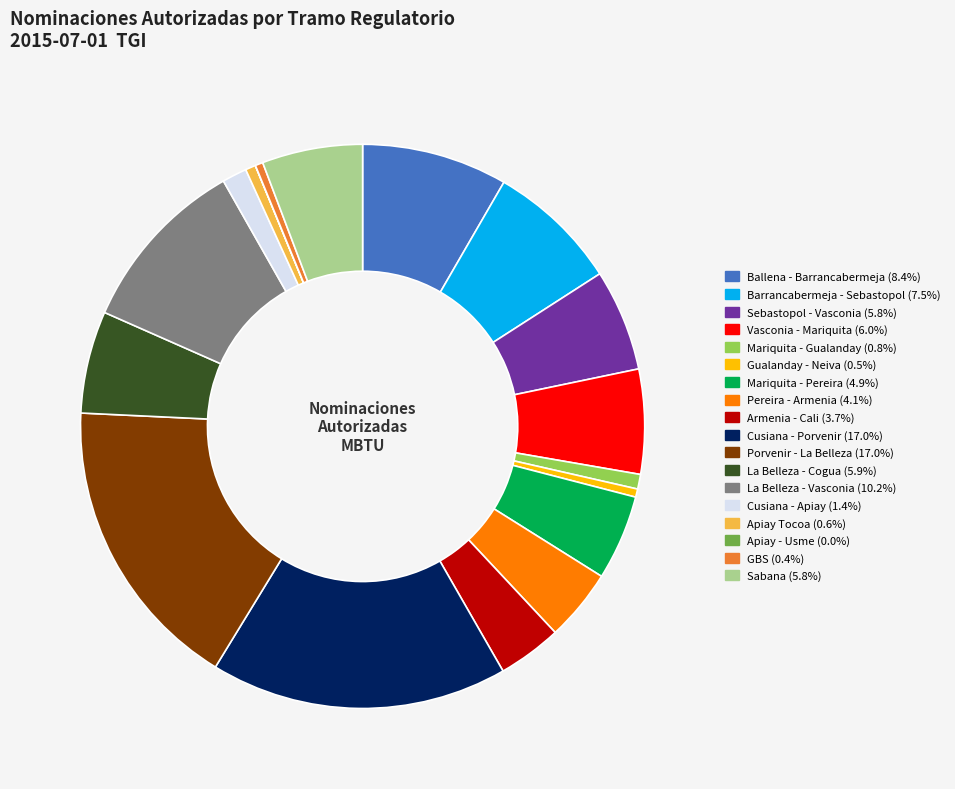

Approximately how many times larger is the value at Cusiana - Apiay compared to Gualanday - Neiva?

3.0